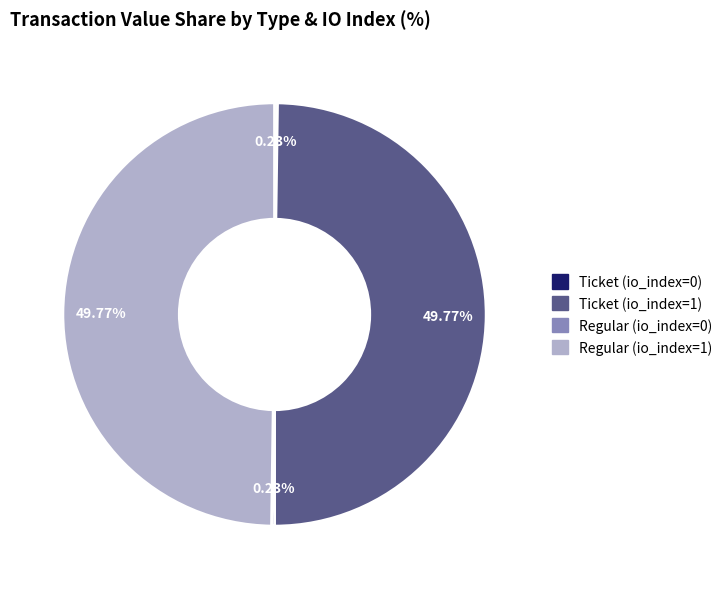

Combined, what portion of the pie is Regular (io_index=1) and Ticket (io_index=1)?

99.5%